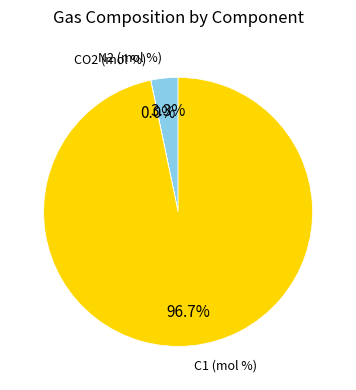

Does any single category account for the majority?

Yes